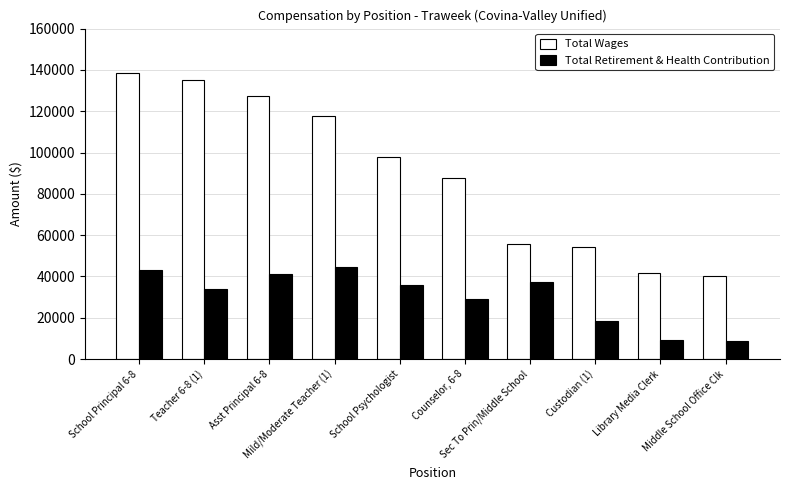

Which series changed the most between Asst Principal 6-8 and Custodian (1)?

Total Wages